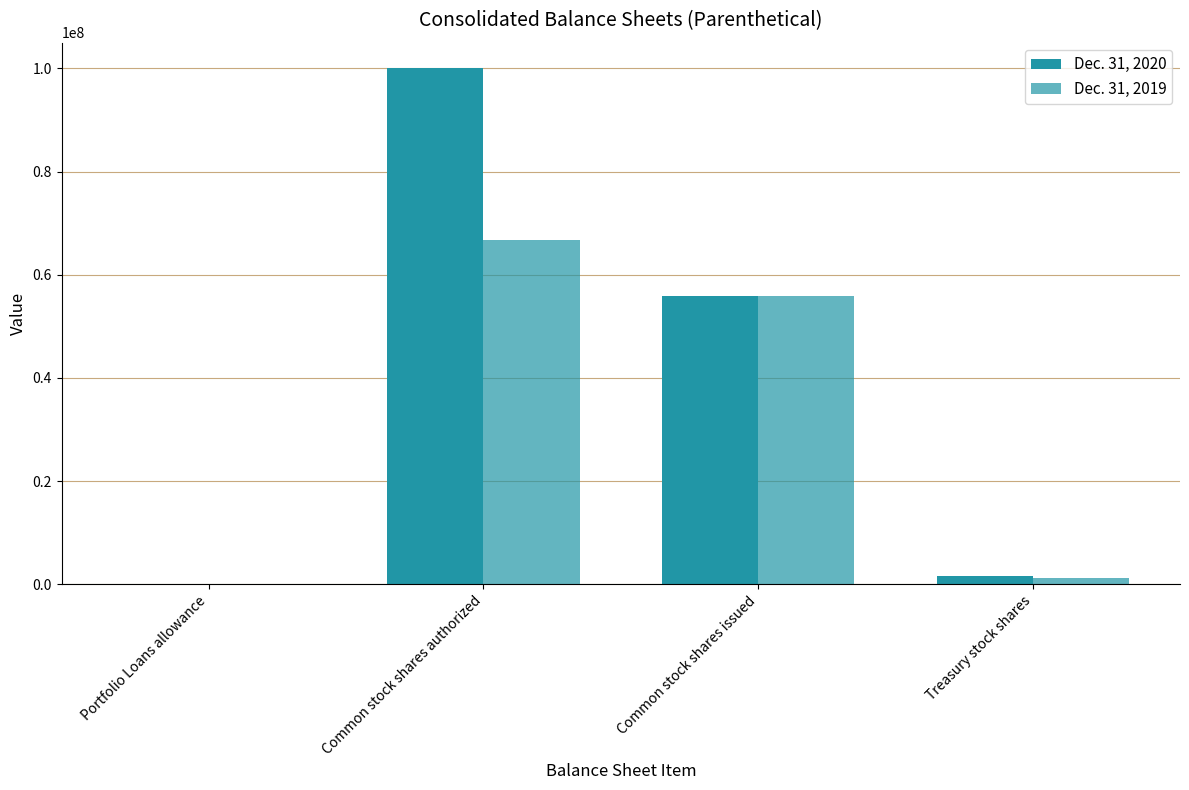

Which series has the largest range (max minus min)?

Dec. 31, 2020